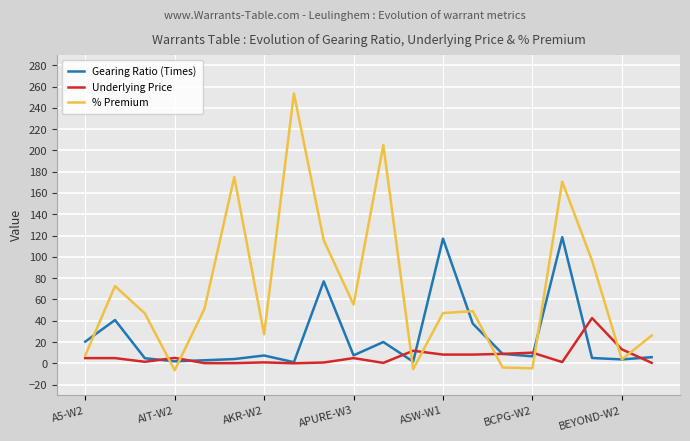

How many series are shown in this chart?

3